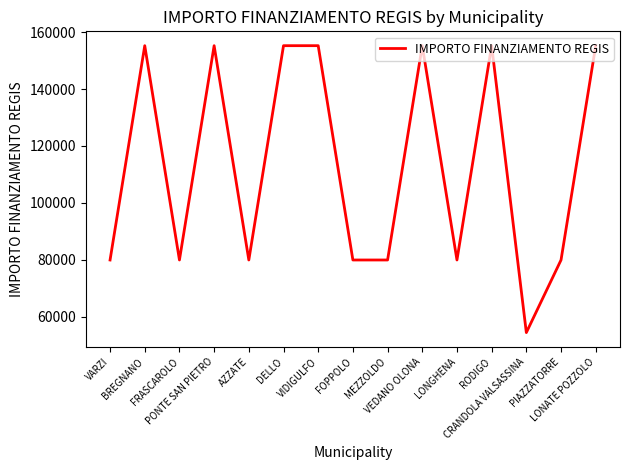

What is the maximum value shown in the chart?

155234